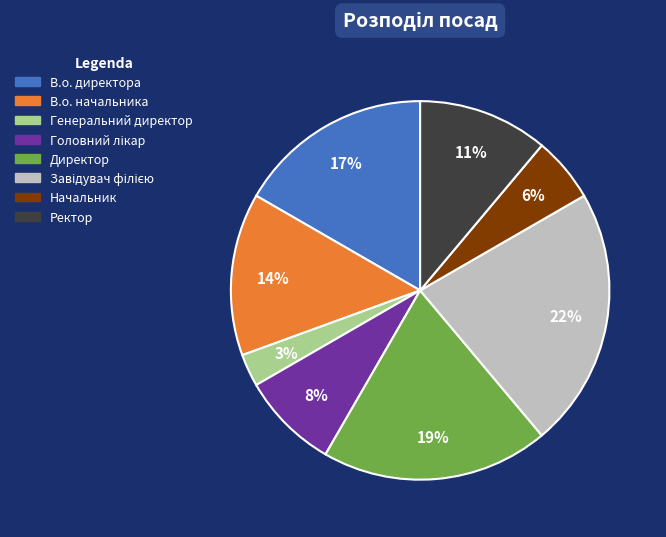

Which slice is the smallest?

Генеральний директор